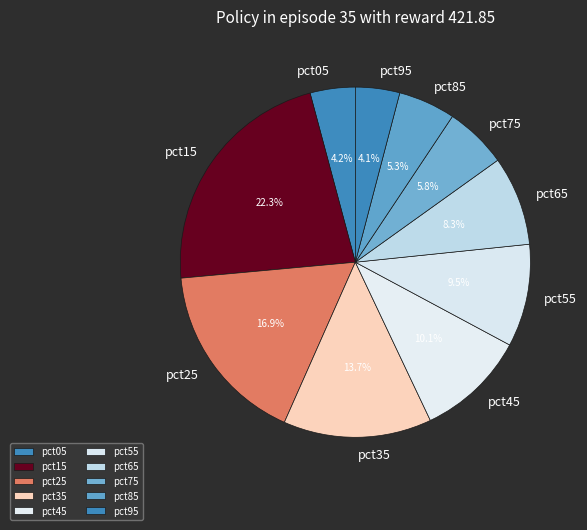

To the nearest percent, what is the combined percentage of pct95 and pct65?

12%